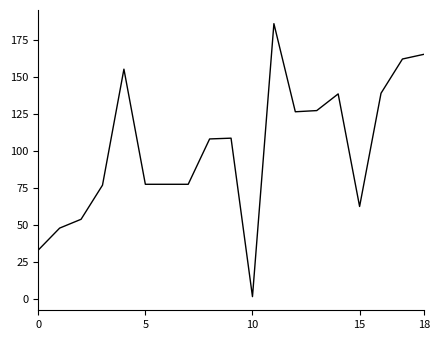

What is the sum of all values?

1928.8